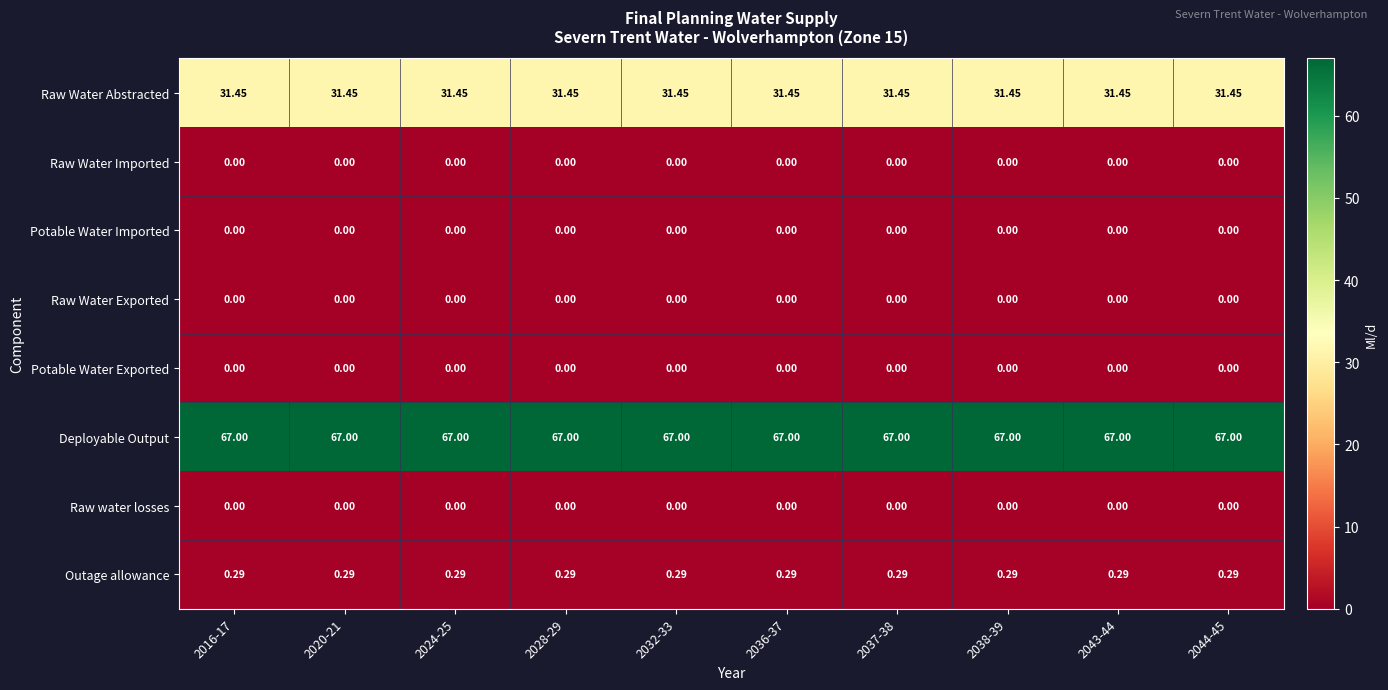

How many series are shown in this chart?

8